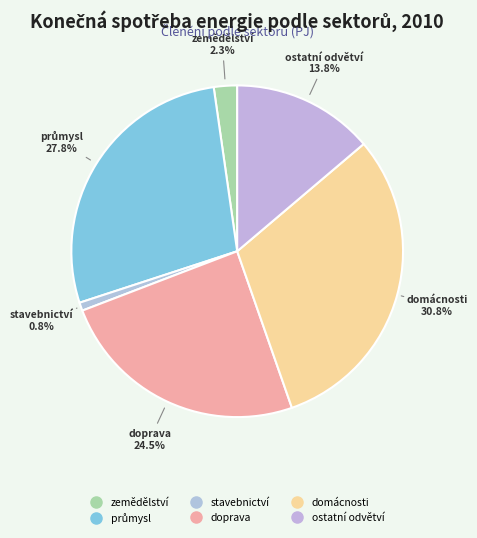

Between doprava and stavebnictví, which is larger?

doprava